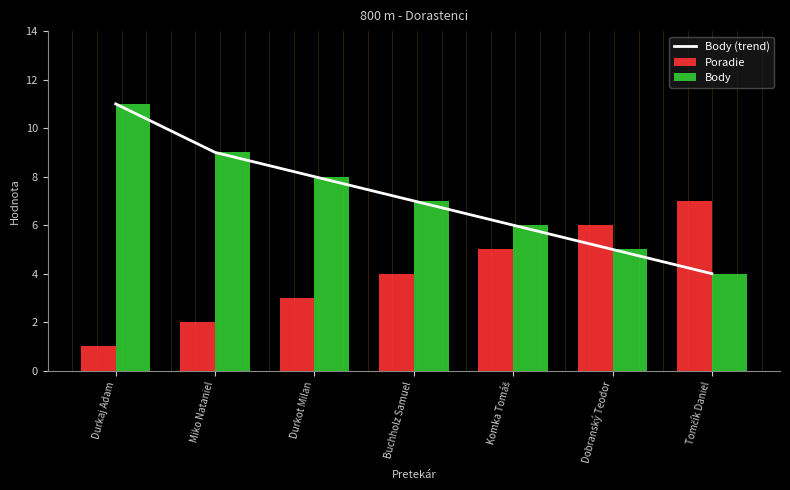

What is the total value across all series at Tomčík Daniel?

15